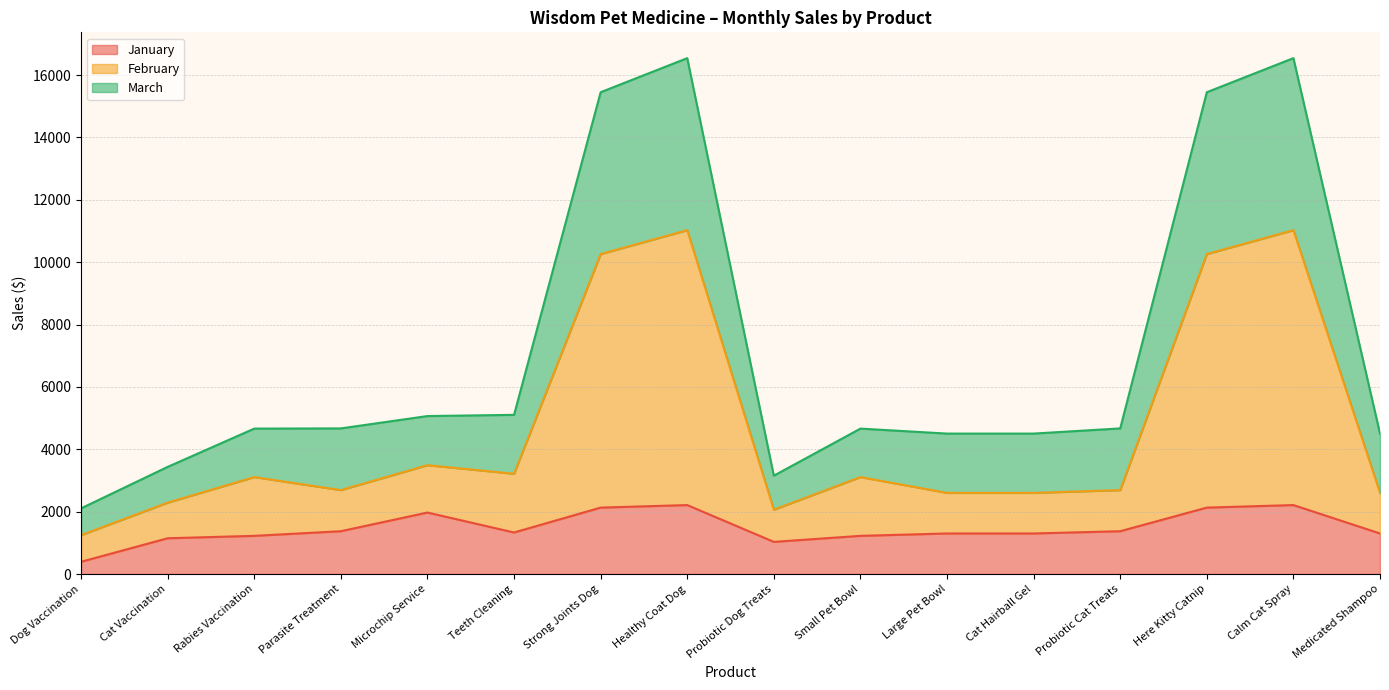

Reading left to right, what are all the values shown in this chart?

January: 393.2	1147.9	1224.9	1373.8	1972.3	1333.0	2130.8	2211.8	1031.8	1224.9	1301.2	1301.2	1373.8	2130.8	2211.9	1301.2
February: 1247.1	2289.4	3109.5	2692.0	3491.1	3216.0	10260.9	11027.9	2062.9	3109.5	2602.8	2602.8	2692.0	10260.9	11028.4	2602.8
March: 2106.6	3436.9	4664.1	4670.7	5066.7	5105.0	15451.7	16544.7	3154.7	4664.1	4504.5	4504.5	4670.7	15451.7	16544.9	4504.5